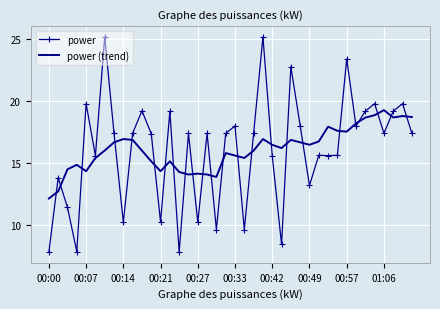

What is the minimum value shown in the chart?

7.8